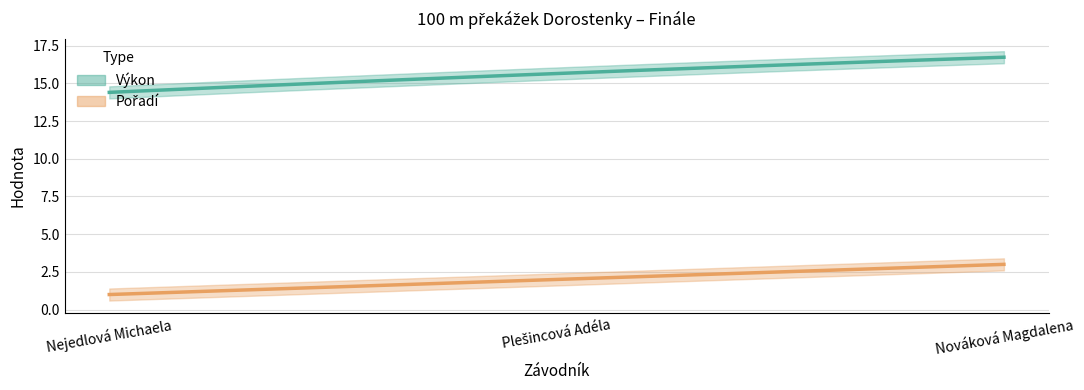

How many values in the Výkon series exceed 15?

2